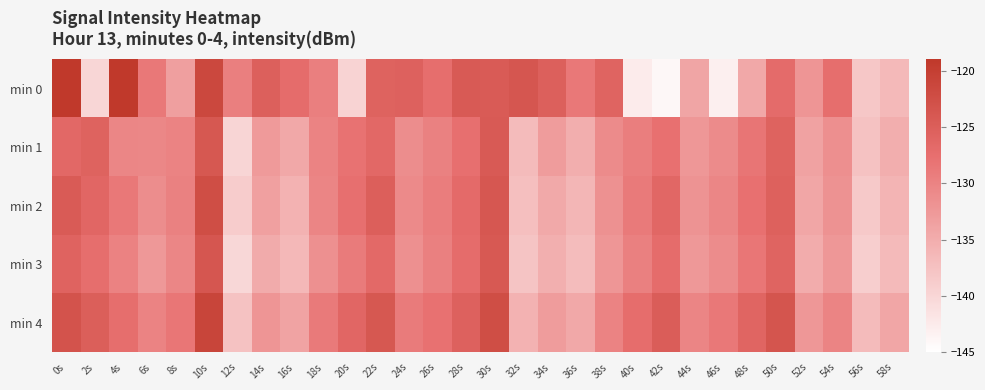

Reading right to left, list all the values displayed in this chart.

min 0: 58s=-136.5	56s=-138.2	54s=-127.4	52s=-132.2	50s=-126.9	48s=-134.5	46s=-143.1	44s=-134.1	42s=-144.0	40s=-142.6	38s=-125.9	36s=-128.7	34s=-125.2	32s=-123.7	30s=-124.5	28s=-124.3	26s=-127.4	24s=-125.5	22s=-125.7	20s=-139.7	18s=-129.5	16s=-127.2	14s=-125.3	12s=-129.6	10s=-121.4	8s=-133.3	6s=-128.7	4s=-119.0	2s=-140.1	0s=-119.2
min 1: 58s=-135.2	56s=-137.6	54s=-131.4	52s=-133.8	50s=-125.7	48s=-128.3	46s=-130.9	44s=-132.5	42s=-127.8	40s=-129.4	38s=-131.0	36s=-135.2	34s=-133.1	32s=-136.7	30s=-124.3	28s=-127.6	26s=-129.8	24s=-131.2	22s=-126.5	20s=-128.0	18s=-130.1	16s=-134.4	14s=-132.8	12s=-139.9	10s=-123.9	8s=-130.1	6s=-130.6	4s=-130.3	2s=-125.6	0s=-126.5
min 2: 58s=-135.9	56s=-138.4	54s=-131.8	52s=-134.2	50s=-125.3	48s=-127.8	46s=-130.4	44s=-131.9	42s=-126.4	40s=-128.9	38s=-131.7	36s=-136.1	34s=-134.6	32s=-137.2	30s=-123.8	28s=-126.9	26s=-129.3	24s=-130.8	22s=-125.1	20s=-127.6	18s=-130.2	16s=-135.7	14s=-133.5	12s=-138.9	10s=-122.4	8s=-129.8	6s=-131.2	4s=-128.7	2s=-126.3	0s=-124.5
min 3: 58s=-136.6	56s=-139.1	54s=-132.5	52s=-134.9	50s=-125.9	48s=-128.5	46s=-131.1	44s=-132.6	42s=-127.1	40s=-129.7	38s=-132.4	36s=-136.8	34s=-135.3	32s=-137.8	30s=-124.1	28s=-127.2	26s=-129.6	24s=-131.5	22s=-126.7	20s=-129.0	18s=-131.5	16s=-136.3	14s=-134.8	12s=-140.2	10s=-123.7	8s=-130.3	6s=-132.6	4s=-129.9	2s=-127.4	0s=-125.8
min 4: 58s=-134.2	56s=-136.7	54s=-130.1	52s=-132.5	50s=-123.5	48s=-126.0	46s=-128.7	44s=-130.2	42s=-124.8	40s=-127.3	38s=-130.0	36s=-134.5	34s=-133.1	32s=-135.7	30s=-122.4	28s=-125.5	26s=-127.9	24s=-129.1	22s=-123.9	20s=-126.3	18s=-128.9	16s=-133.9	14s=-132.2	12s=-137.5	10s=-121.0	8s=-128.5	6s=-130.0	4s=-127.4	2s=-125.0	0s=-123.2